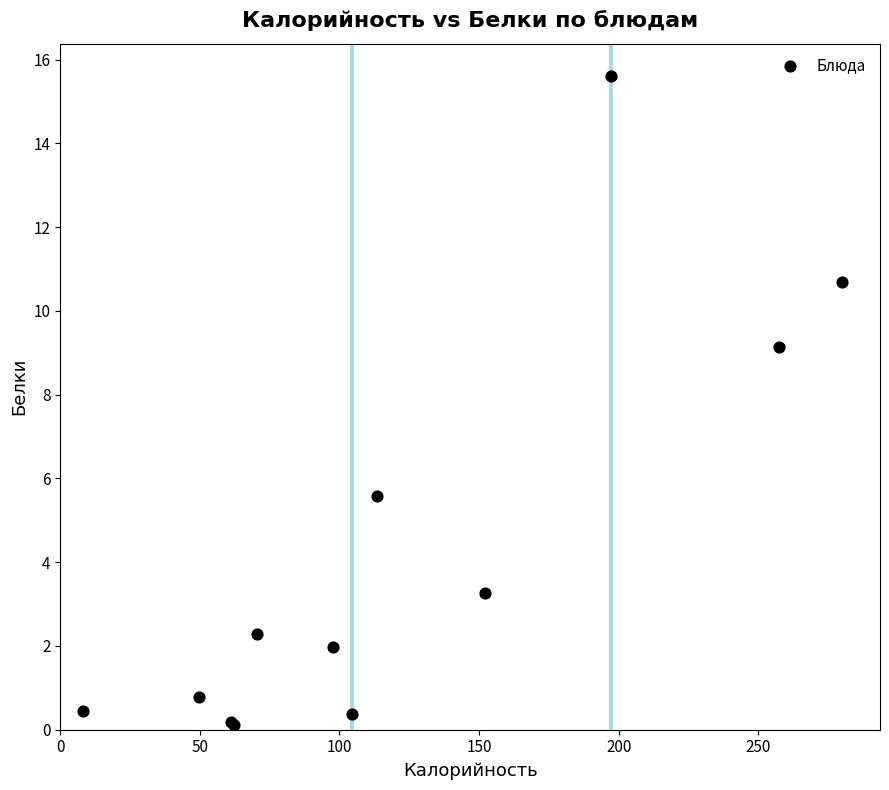

What Y value in the scatter plot is closest to 7?

5.6